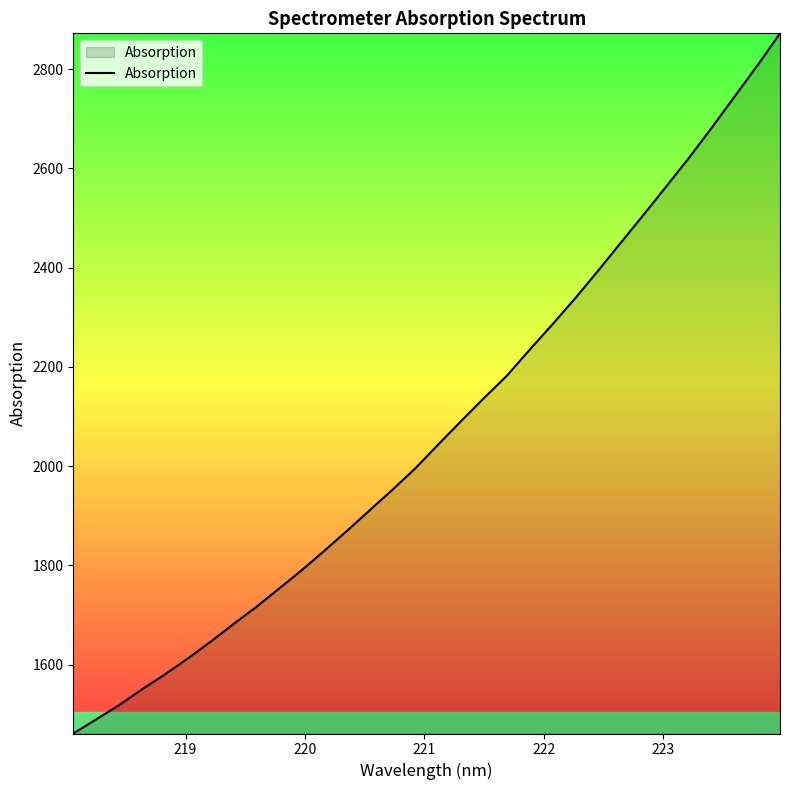

What is the minimum value shown in the chart?

1461.4